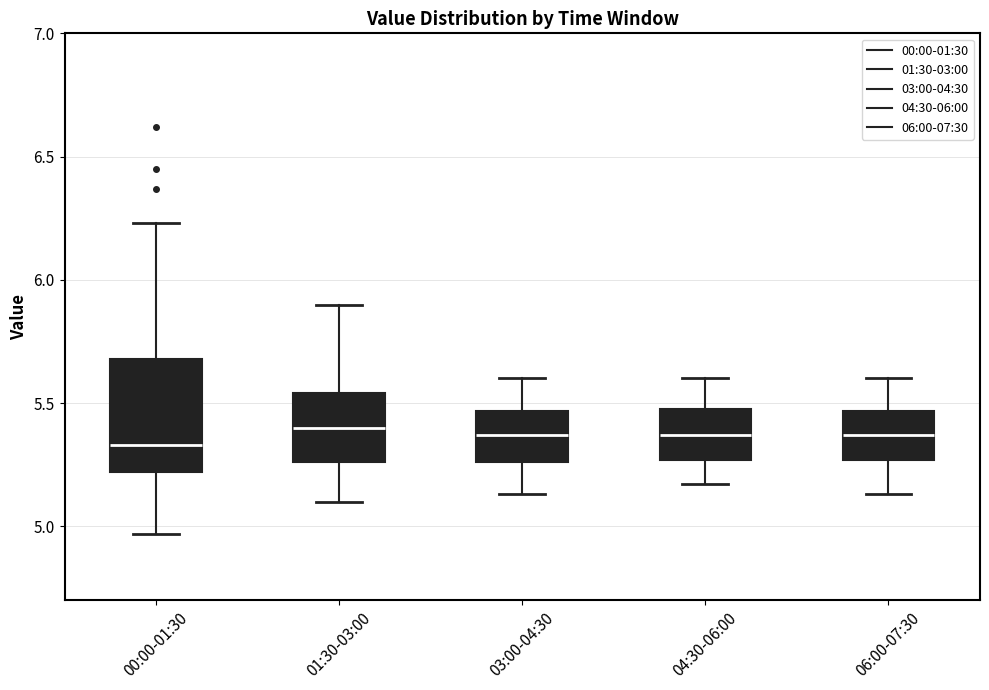

Reading left to right, read every box against the y-axis: the position of its median line, the range the box covers, and the ends of its whiskers. The values are not printed on the chart, so give them approximately, as read against the axis.

00:00-01:30: median 5.35, box 5.20 to 5.70, whiskers 4.95 to 6.25
01:30-03:00: median 5.40, box 5.25 to 5.55, whiskers 5.10 to 5.90
03:00-04:30: median 5.35, box 5.25 to 5.45, whiskers 5.15 to 5.60
04:30-06:00: median 5.35, box 5.25 to 5.50, whiskers 5.15 to 5.60
06:00-07:30: median 5.35, box 5.25 to 5.45, whiskers 5.15 to 5.60